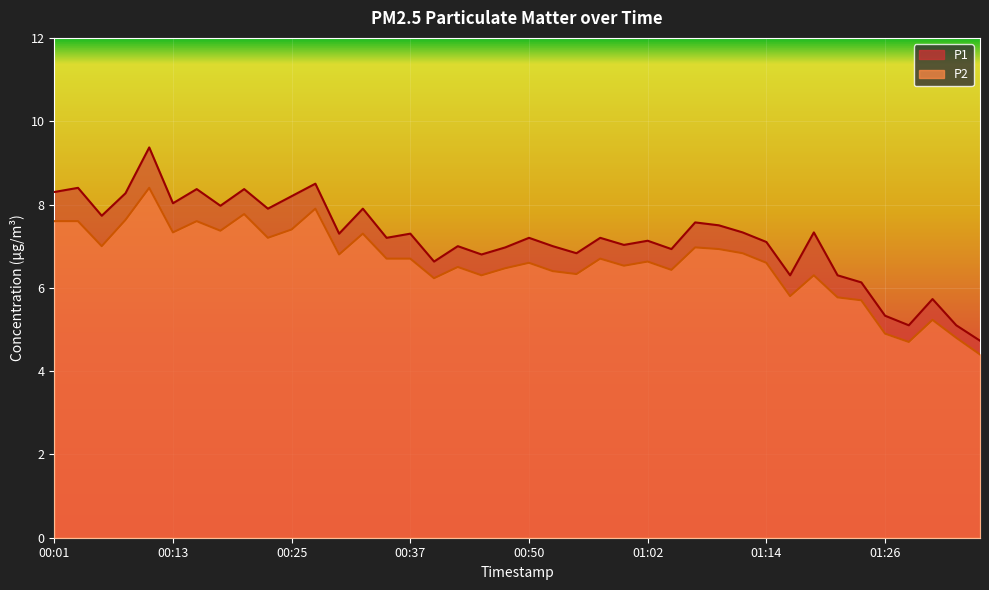

Rank the series by their average value, from lowest to highest.

P2, P1